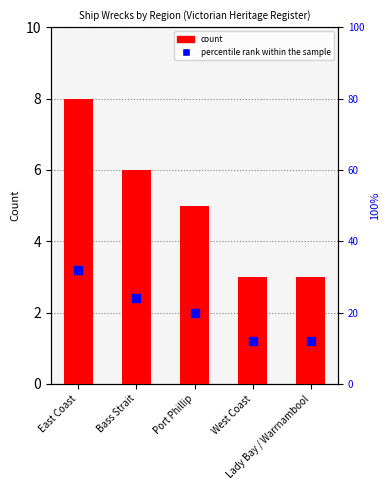

Is the value of count at East Coast greater than the value of percentile rank within the sample at Bass Strait?

No